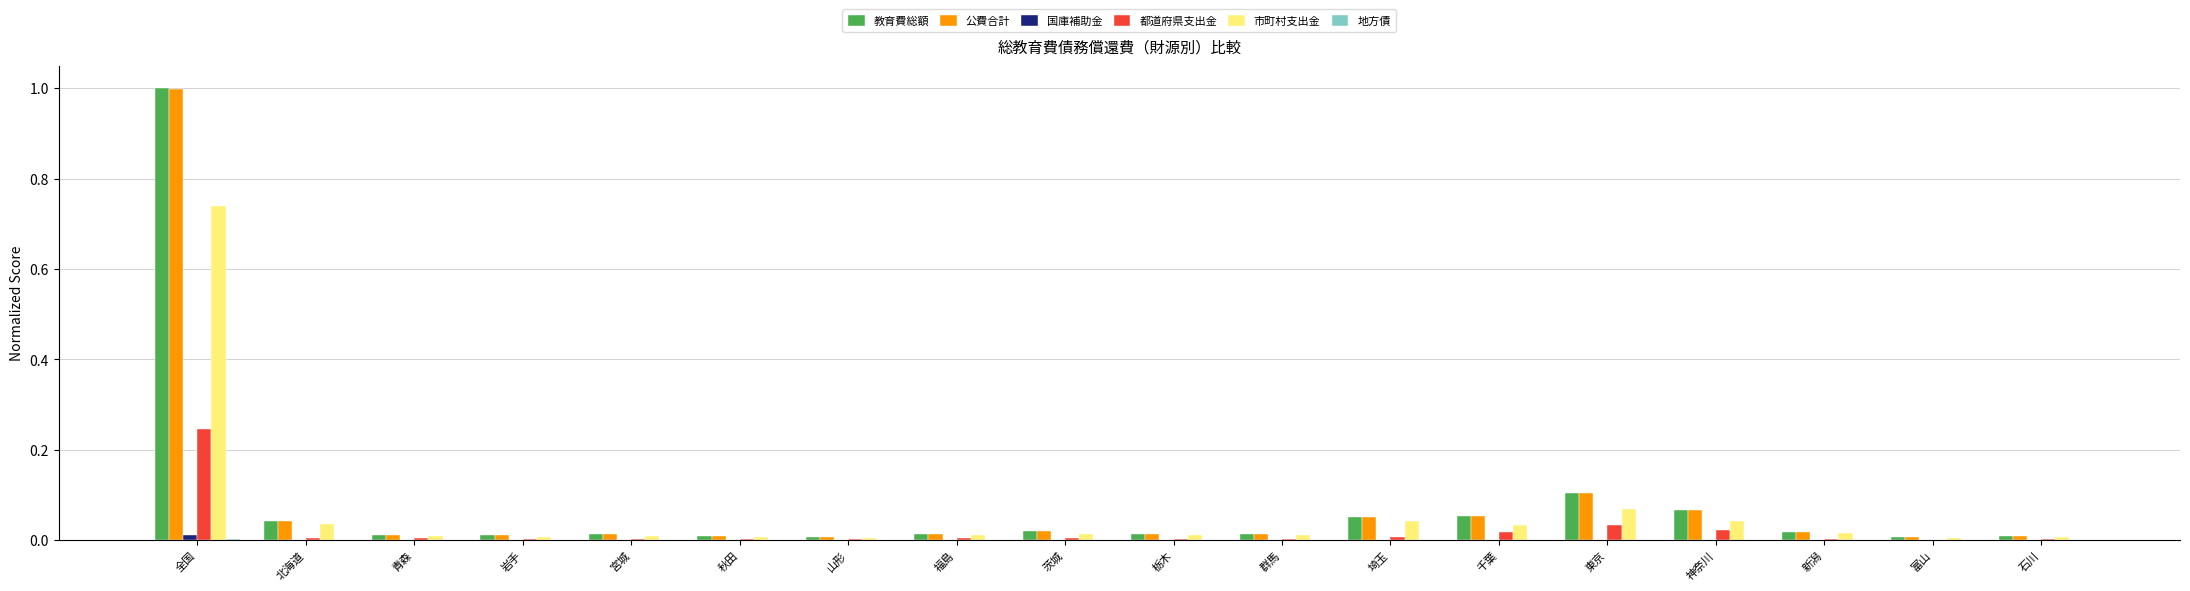

The 市町村支出金 series shows 0.0 at 神奈川. True or false?

True